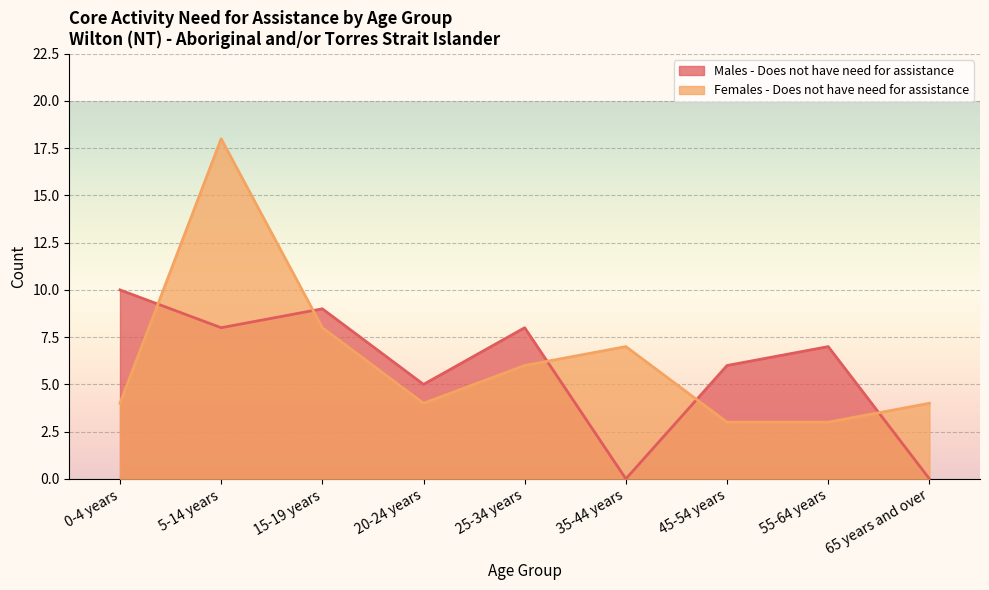

What is the sum of the Males - Does not have need for assistance values at 35-44 years and 5-14 years?

8